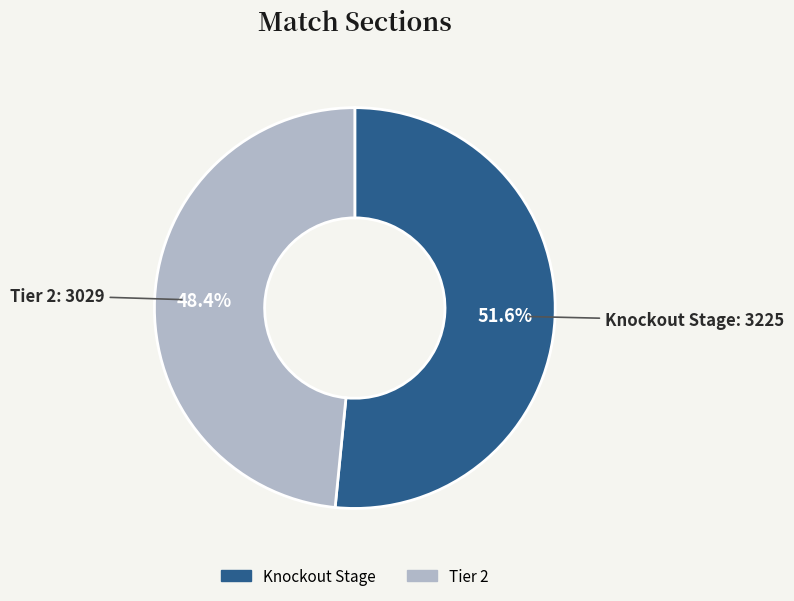

To the nearest percent, what is the average slice percentage?

50%